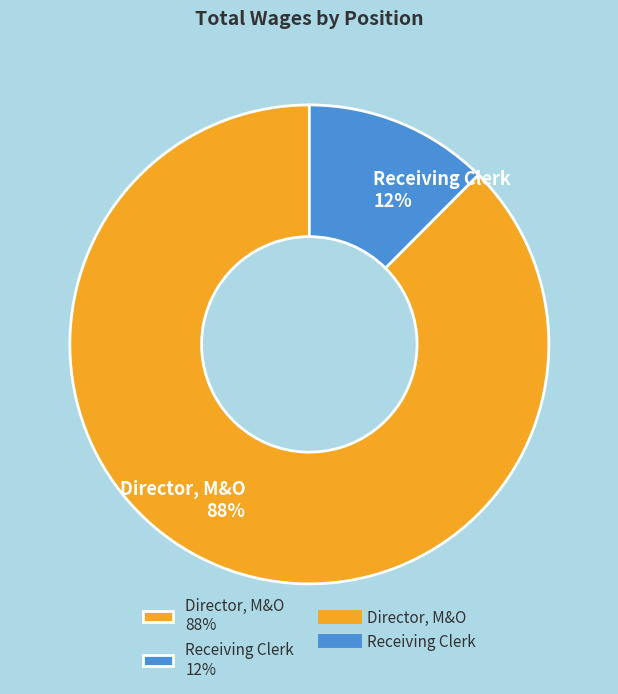

Is it true that Receiving Clerk is 24% of the pie?

False